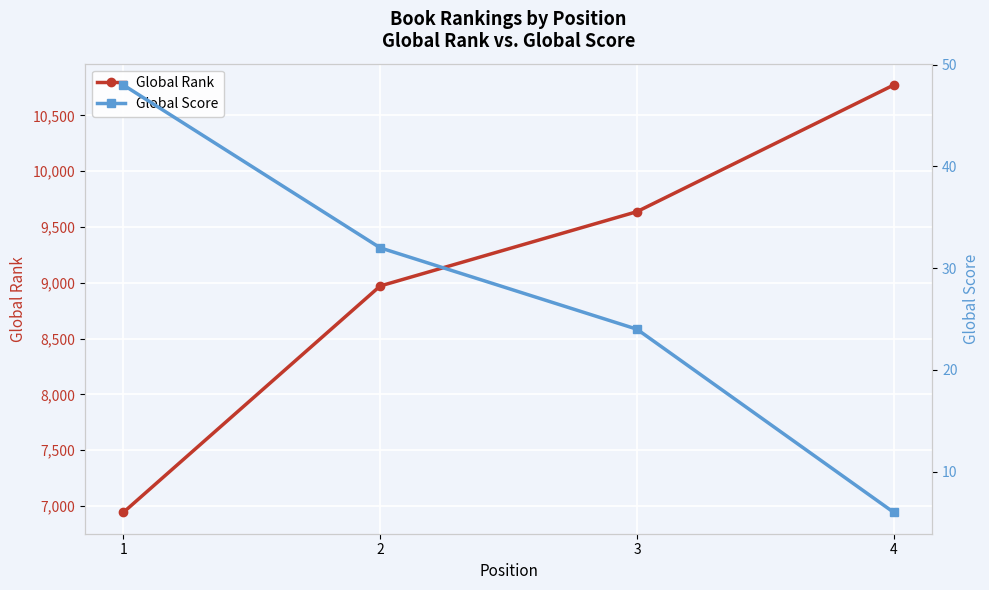

Reading right to left, what are all the values shown in this chart?

Global Rank: 4=10772	3=9637	2=8971	1=6942
Global Score: 4=6	3=24	2=32	1=48